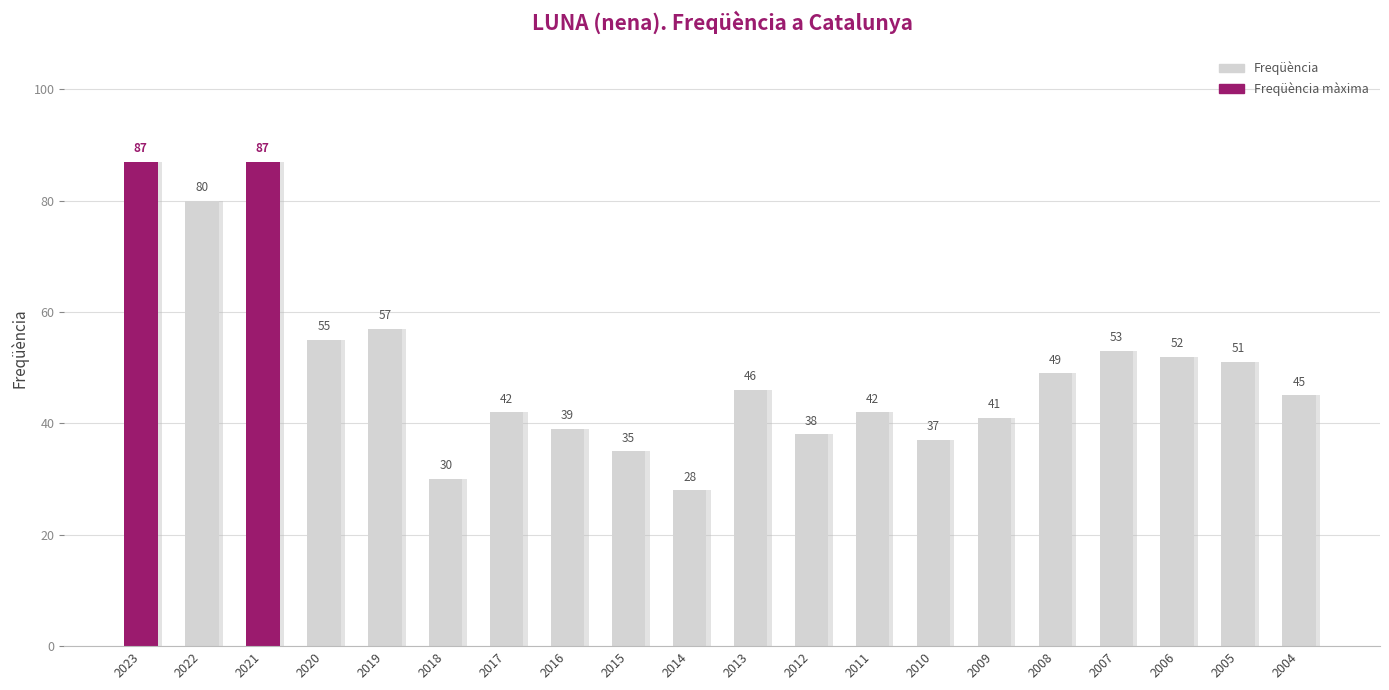

What is the maximum value shown in the chart?

87